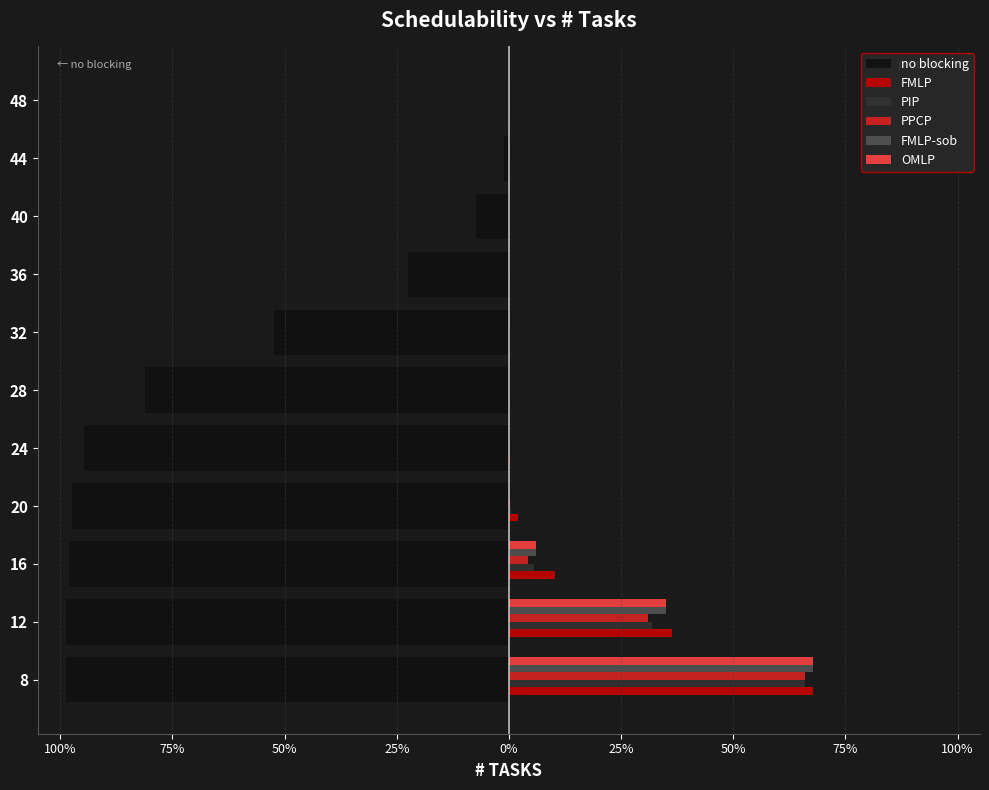

What are all the series names shown in the legend?

no blocking, FMLP, PIP, PPCP, FMLP-sob, OMLP